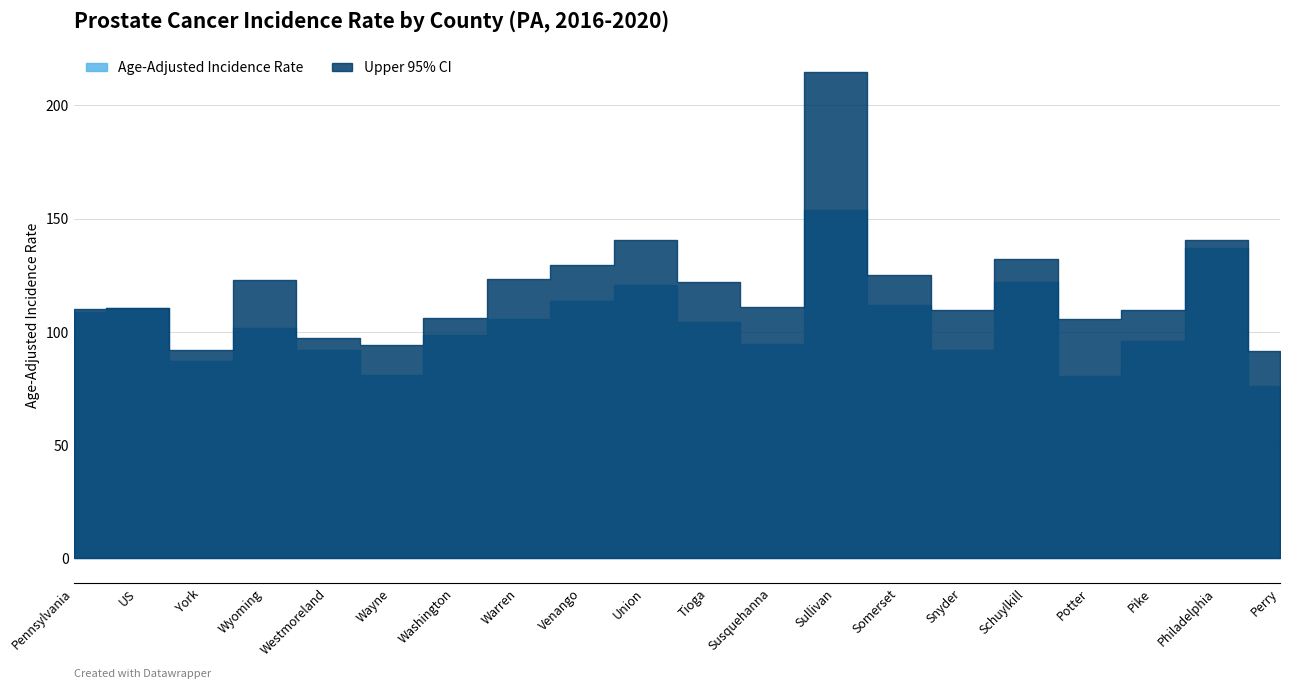

Reading left to right, extract all data points from this chart.

Age-Adjusted Incidence Rate: 108.9	110.5	87.2	101.6	91.9	81.2	98.6	105.8	113.5	120.8	104.5	94.8	153.7	111.9	92.1	122.2	80.7	95.8	136.9	76.3
Upper 95% CI: 109.9	110.7	92.1	123.1	97.2	94.4	106.0	123.4	129.5	140.4	121.9	110.8	214.6	125.0	109.7	132.2	105.7	109.6	140.8	91.6